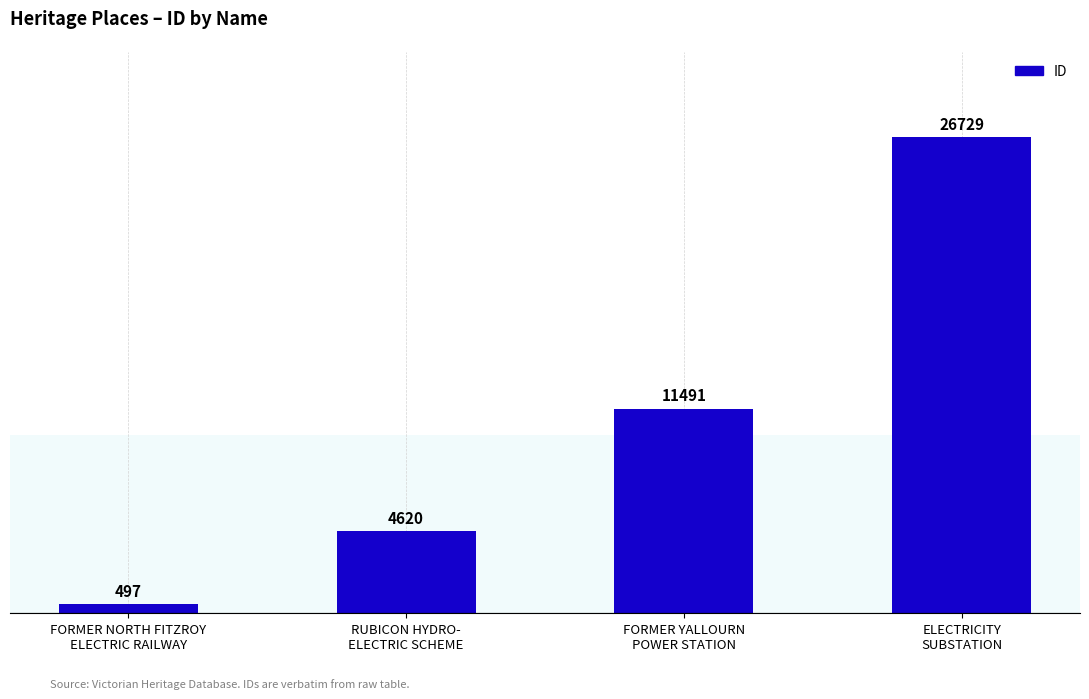

Count the values in the range 4620 to 26729.

3